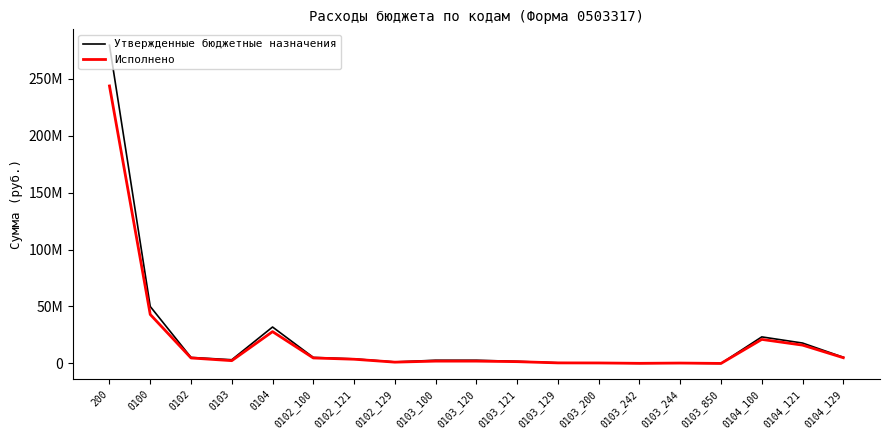

What is the difference between the maximum and minimum values in the Утвержденные бюджетные назначения series?

279430981.7